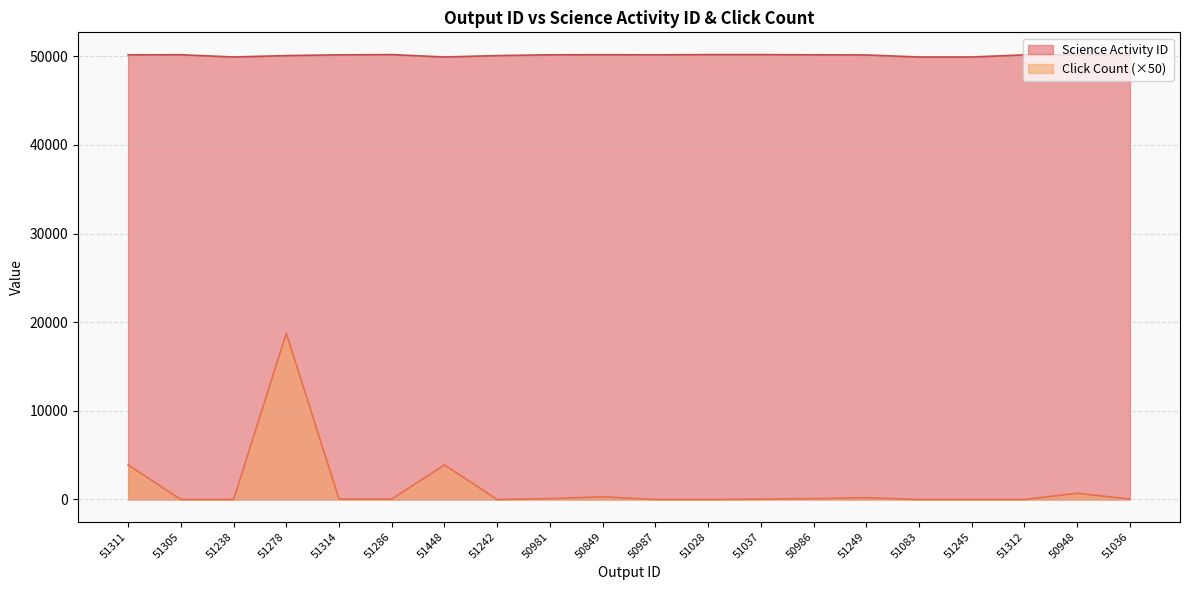

True or false: Science Activity ID and Click Count cross at least once.

False